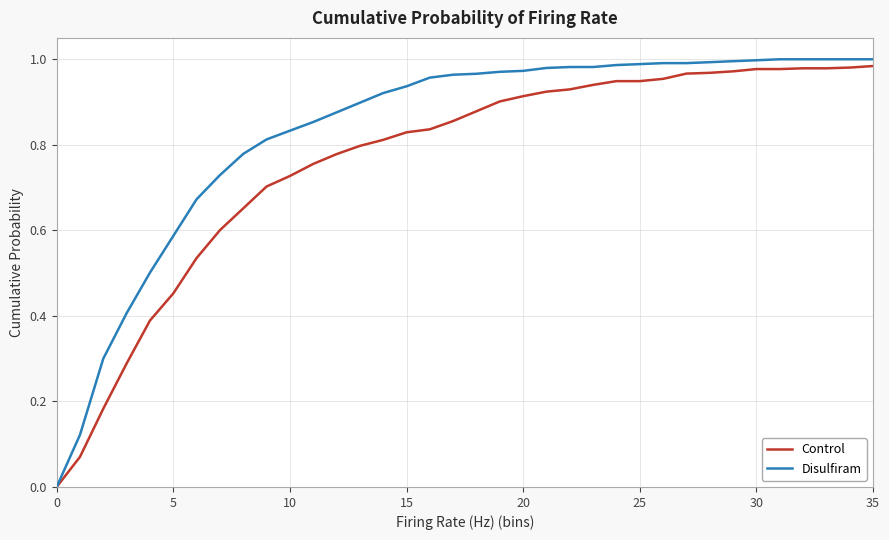

Which series has the largest range (max minus min)?

Disulfiram